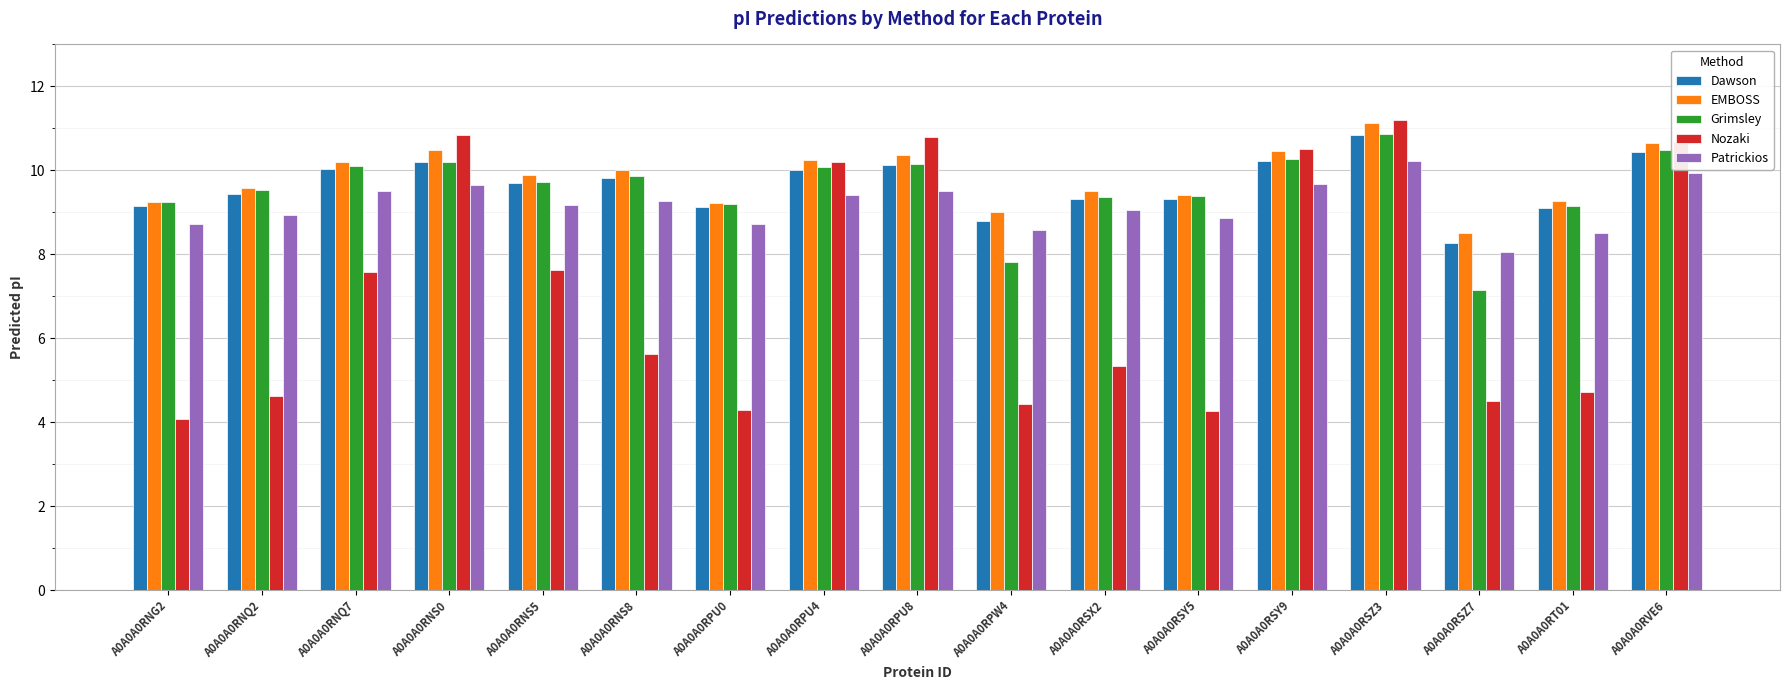

What is the value of the Dawson bar at the 12th from the left?

9.3